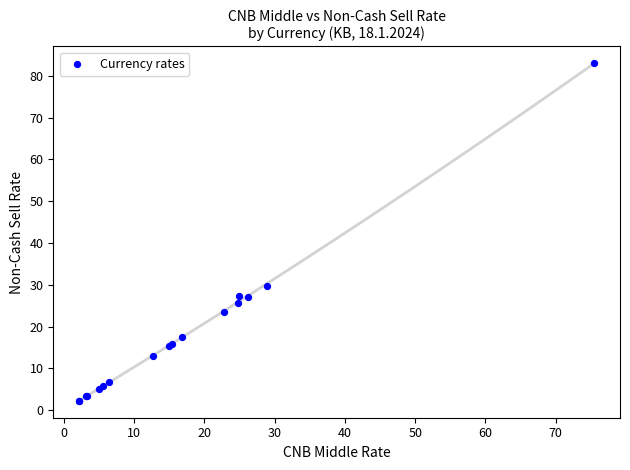

What Y value in the scatter plot is closest to 42?

29.8